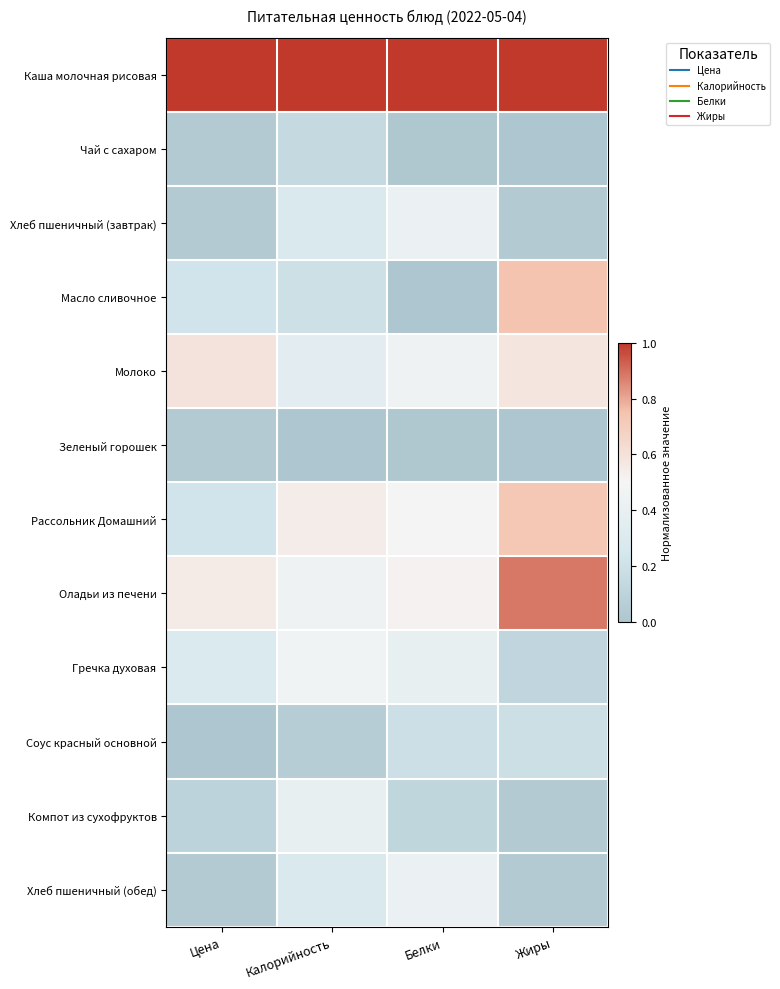

Reading right to left, transcribe all the data shown in this chart.

Каша молочная рисовая: Жиры=1.0	Белки=1.0	Калорийность=1.0	Цена=1.0
Чай с сахаром: Жиры=0.0	Белки=0.0	Калорийность=0.1	Цена=0.0
Хлеб пшеничный (завтрак): Жиры=0.0	Белки=0.4	Калорийность=0.3	Цена=0.0
Масло сливочное: Жиры=0.7	Белки=0.0	Калорийность=0.2	Цена=0.2
Молоко: Жиры=0.6	Белки=0.5	Калорийность=0.4	Цена=0.6
Зеленый горошек: Жиры=0.0	Белки=0.0	Калорийность=0.0	Цена=0.0
Рассольник Домашний: Жиры=0.7	Белки=0.5	Калорийность=0.5	Цена=0.2
Оладьи из печени: Жиры=0.9	Белки=0.5	Калорийность=0.5	Цена=0.6
Гречка духовая: Жиры=0.1	Белки=0.4	Калорийность=0.5	Цена=0.3
Соус красный основной: Жиры=0.2	Белки=0.2	Калорийность=0.1	Цена=0.0
Компот из сухофруктов: Жиры=0.0	Белки=0.1	Калорийность=0.4	Цена=0.1
Хлеб пшеничный (обед): Жиры=0.0	Белки=0.4	Калорийность=0.3	Цена=0.0